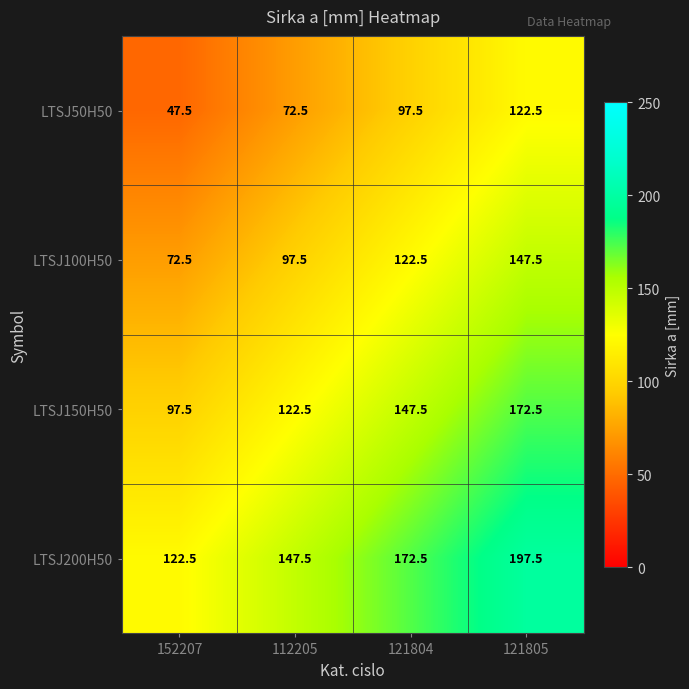

Read the LTSJ50H50 value at 112205.

72.5